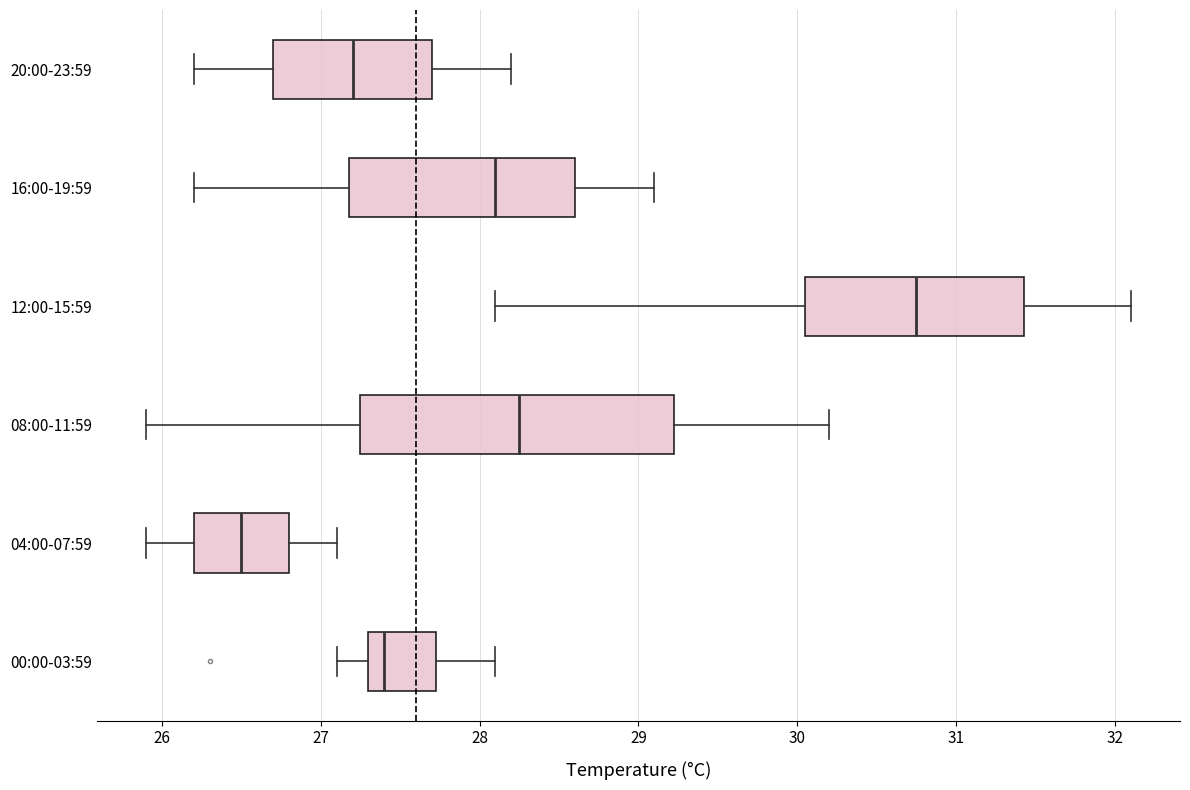

Reading bottom to top, read every box against the x-axis: the position of its median line, the range the box covers, and the ends of its whiskers. The values are not printed on the chart, so give them approximately, as read against the axis.

00:00-03:59: median 27.4, box 27.3 to 27.7, whiskers 27.1 to 28.1
04:00-07:59: median 26.5, box 26.2 to 26.8, whiskers 25.9 to 27.1
08:00-11:59: median 28.3, box 27.3 to 29.2, whiskers 25.9 to 30.2
12:00-15:59: median 30.8, box 30.1 to 31.4, whiskers 28.1 to 32.1
16:00-19:59: median 28.1, box 27.2 to 28.6, whiskers 26.2 to 29.1
20:00-23:59: median 27.2, box 26.7 to 27.7, whiskers 26.2 to 28.2